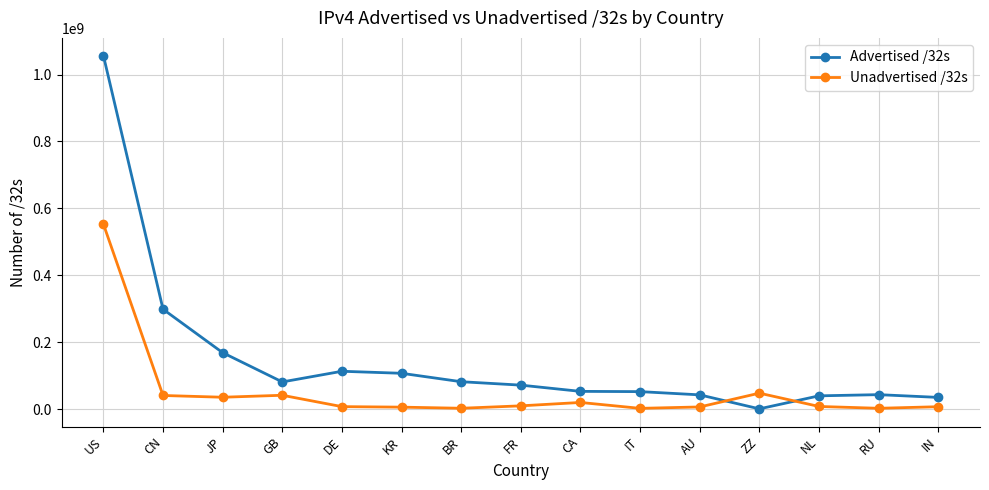

What is the difference between the maximum and minimum values in the Advertised /32s series?

1056210432